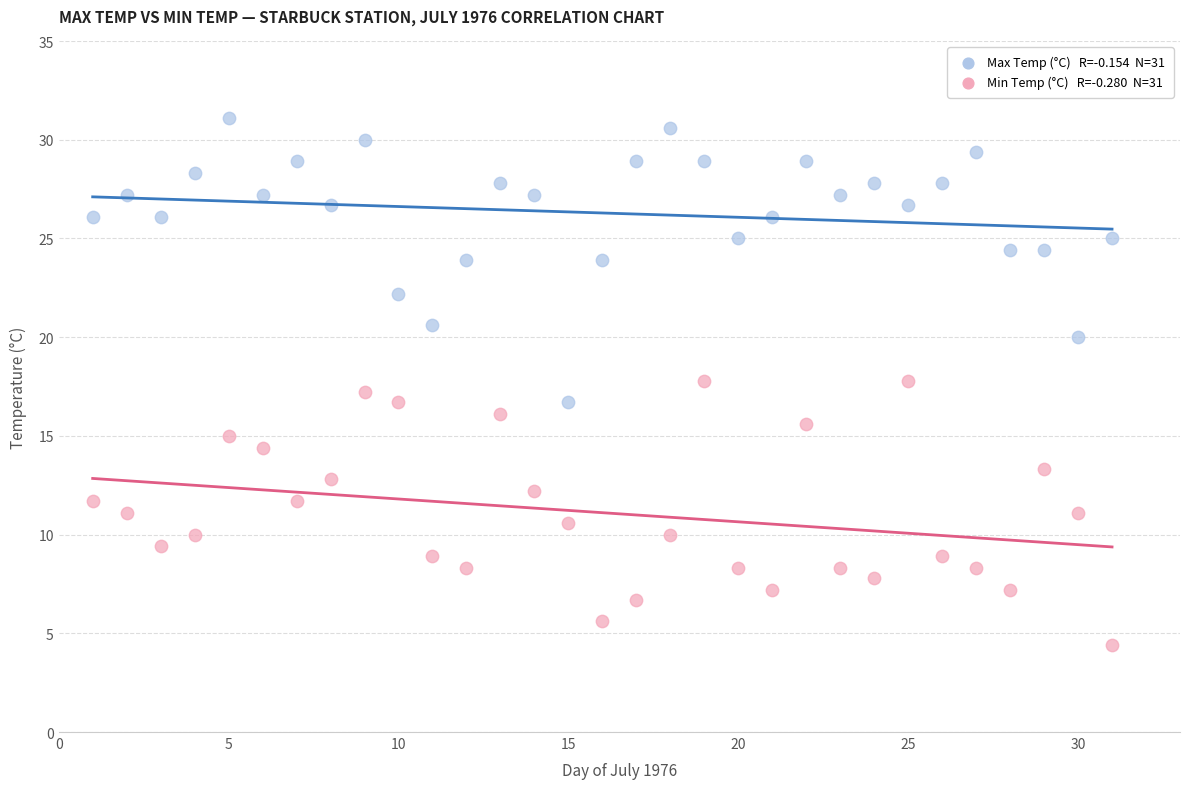

Across all data points, what is the range of Y values (max minus min)?

26.7